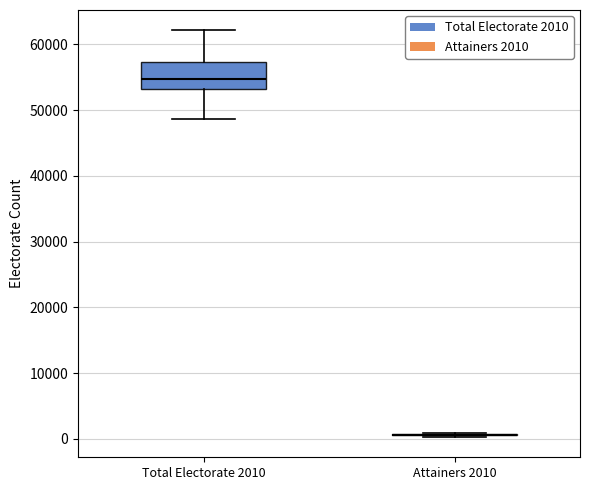

Reading left to right, read every box against the y-axis: the position of its median line, the range the box covers, and the ends of its whiskers. The values are not printed on the chart, so give them approximately, as read against the axis.

Total Electorate 2010: median 55000, box 53000 to 57000, whiskers 49000 to 62000
Attainers 2010: box collapsed to a line at 1000, whiskers 0 to 1000